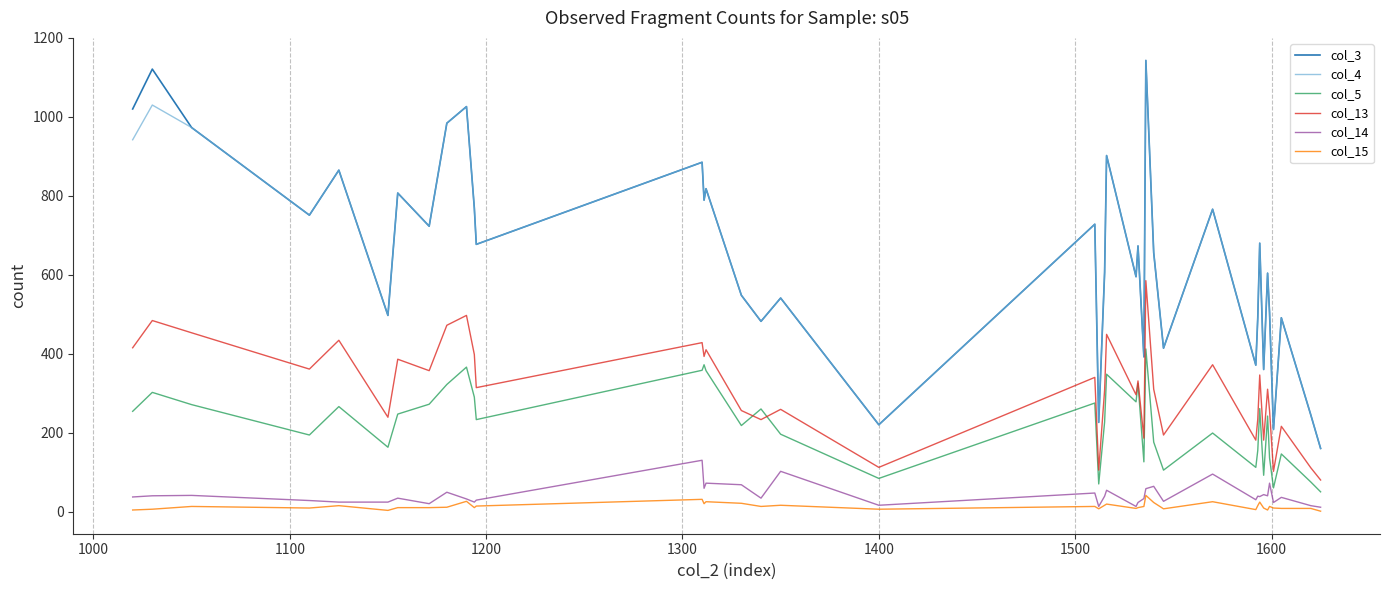

True or false: col_3 and col_5 intersect in this chart.

False